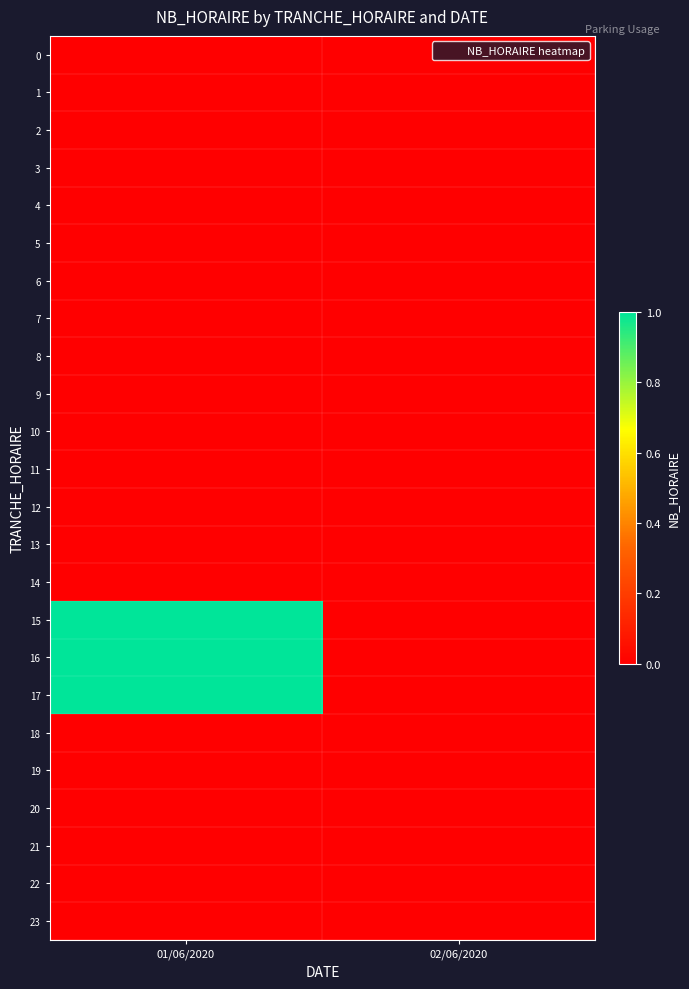

What is the greatest value displayed?

1